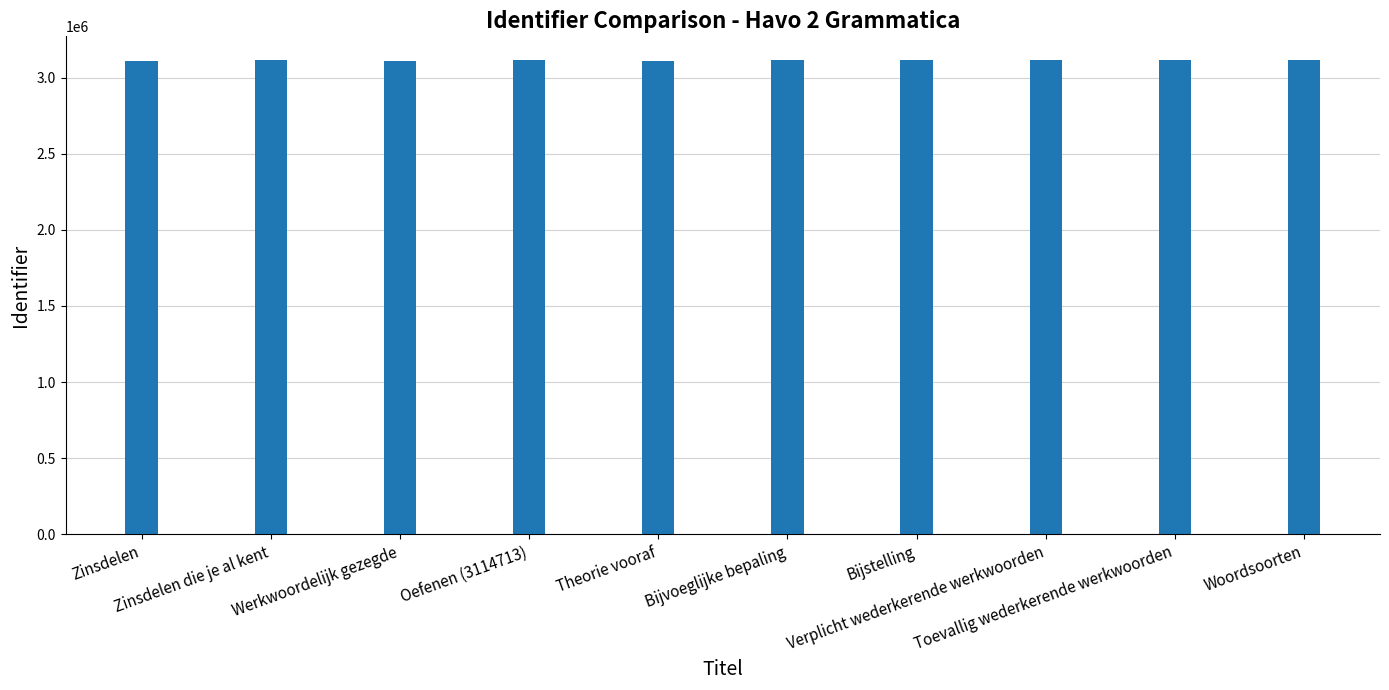

What is the change in value from Zinsdelen die je al kent to Bijstelling?

+3